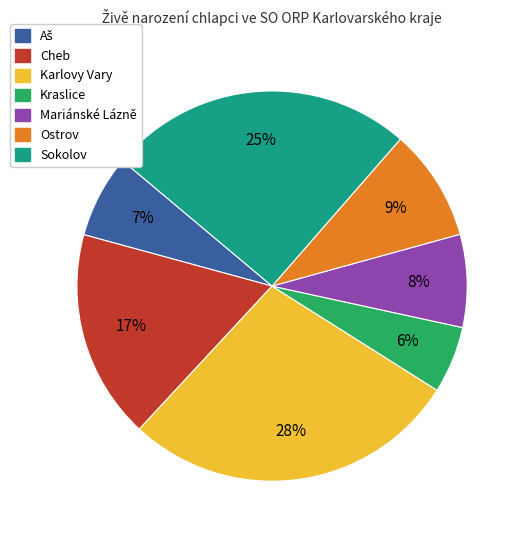

To the nearest percent, what percentage of the pie is Mariánské Lázně?

8%